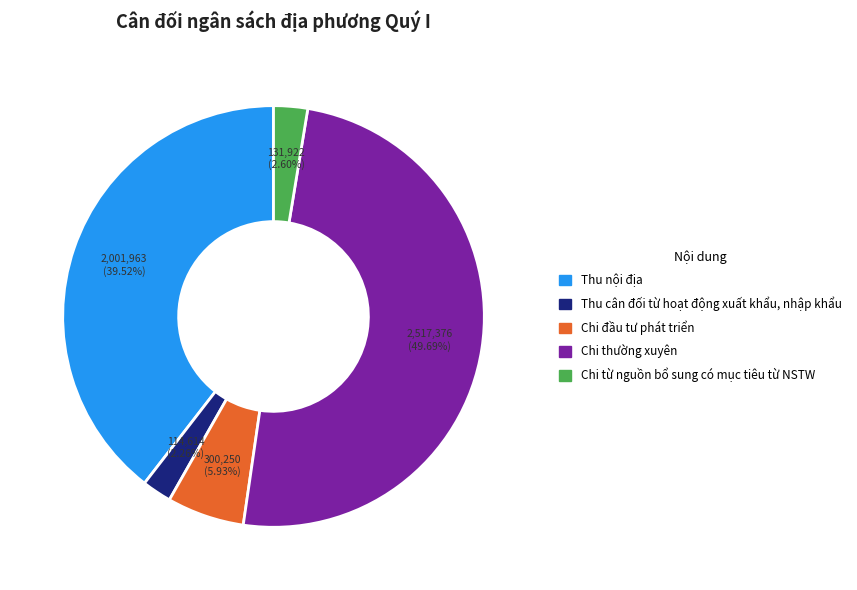

To the nearest percent, what is the combined percentage of Thu nội địa and Chi đầu tư phát triển?

45%